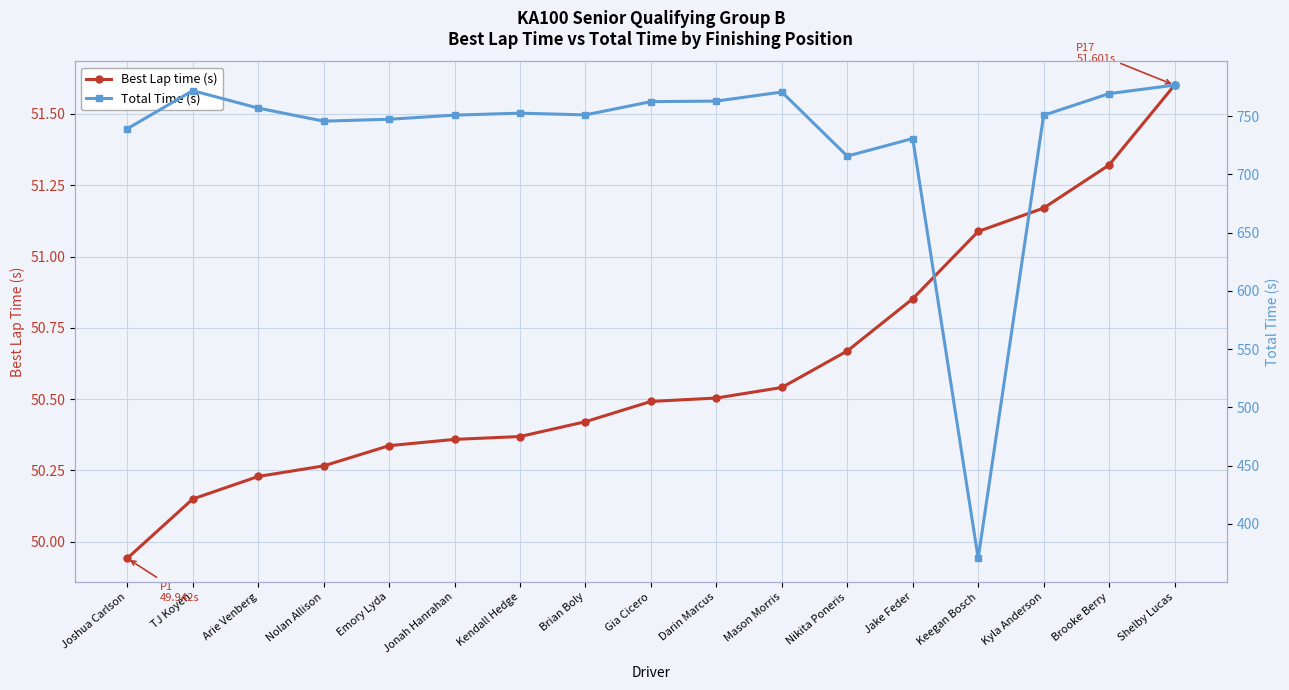

Is it true that Best Lap time (s) equals 49.9 at Joshua Carlson?

True